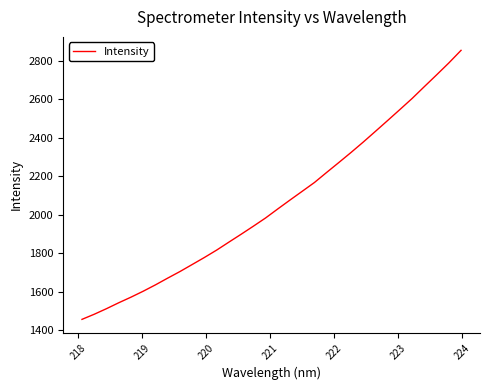

How many values are below 2029?

16